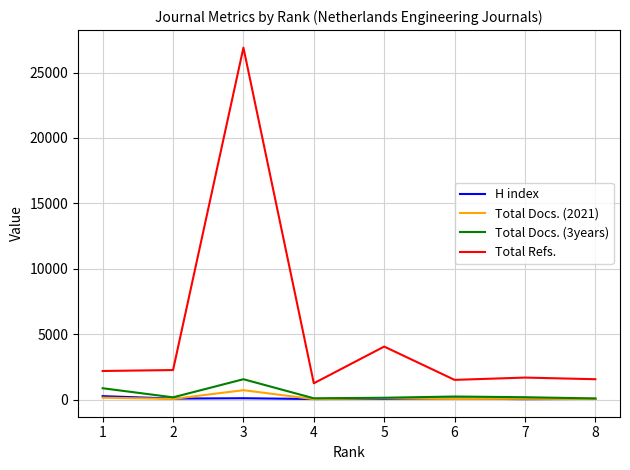

Is the value of Total Refs. at 5 greater than the value of Total Docs. (2021) at 2?

Yes